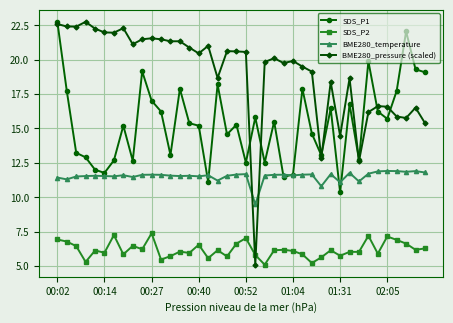

What is the minimum value for SDS_P2?

5.1